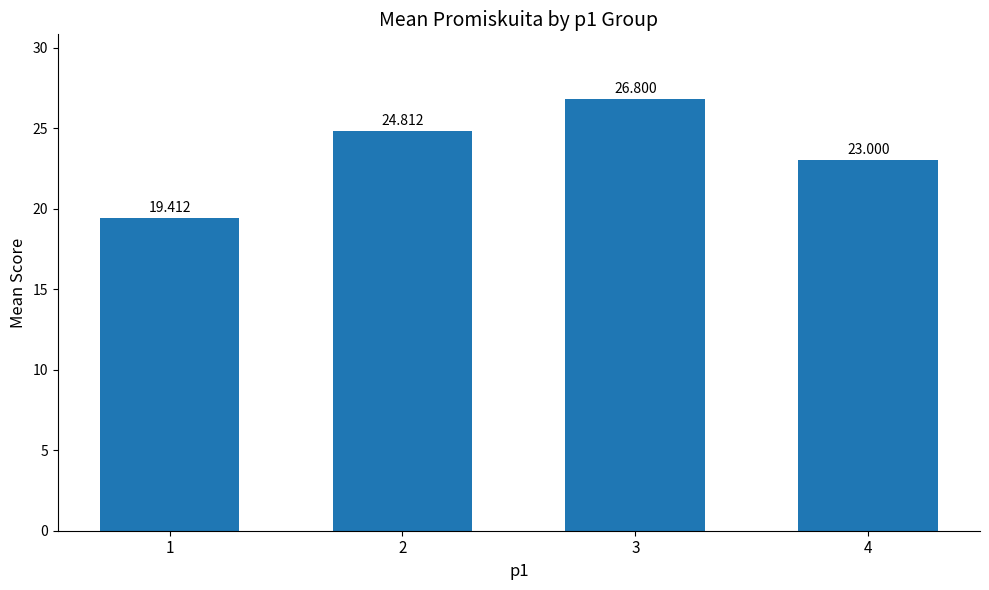

The chart shows a value of 33.5 at 4. True or false?

False